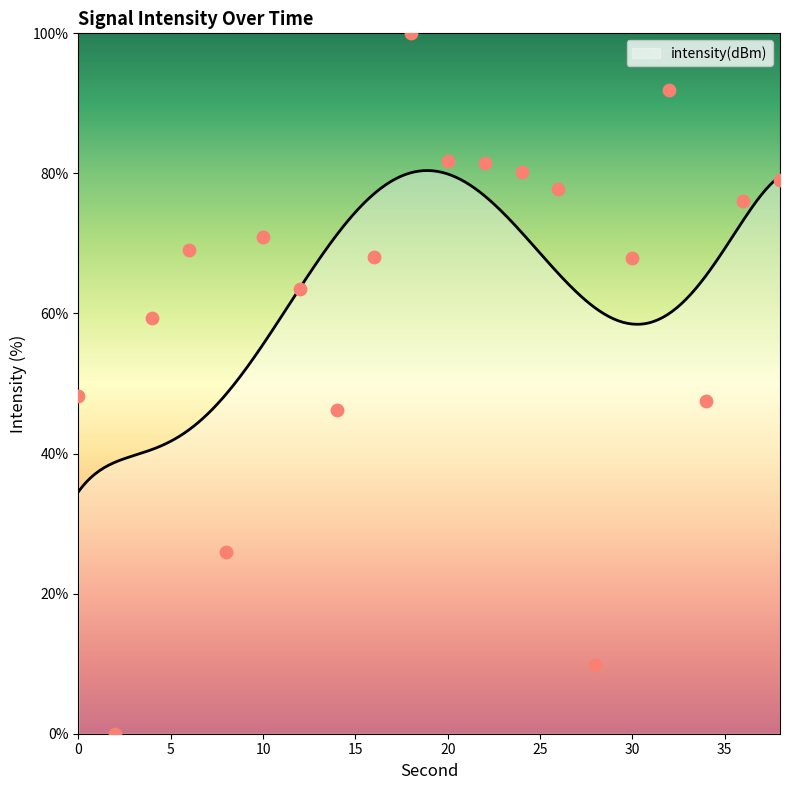

Which has a higher value, 16 or 34?

16